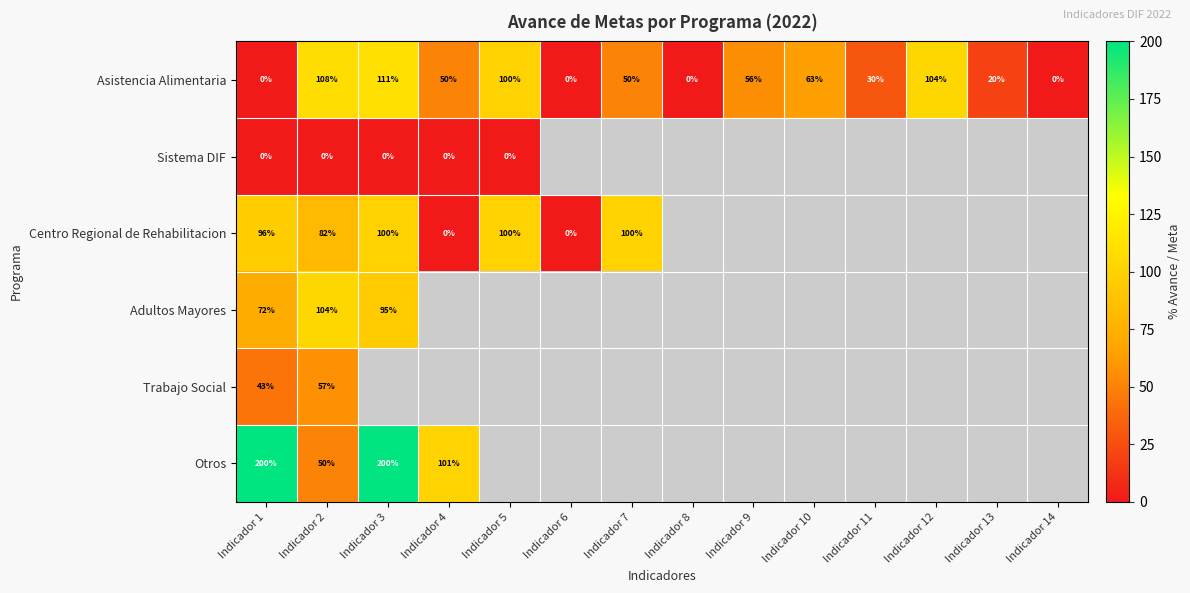

At how many categories does at least one series exceed 196?

2